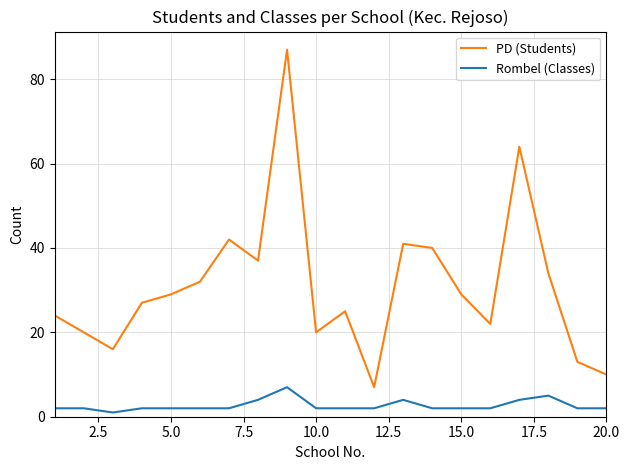

What is the maximum value shown in the chart?

87